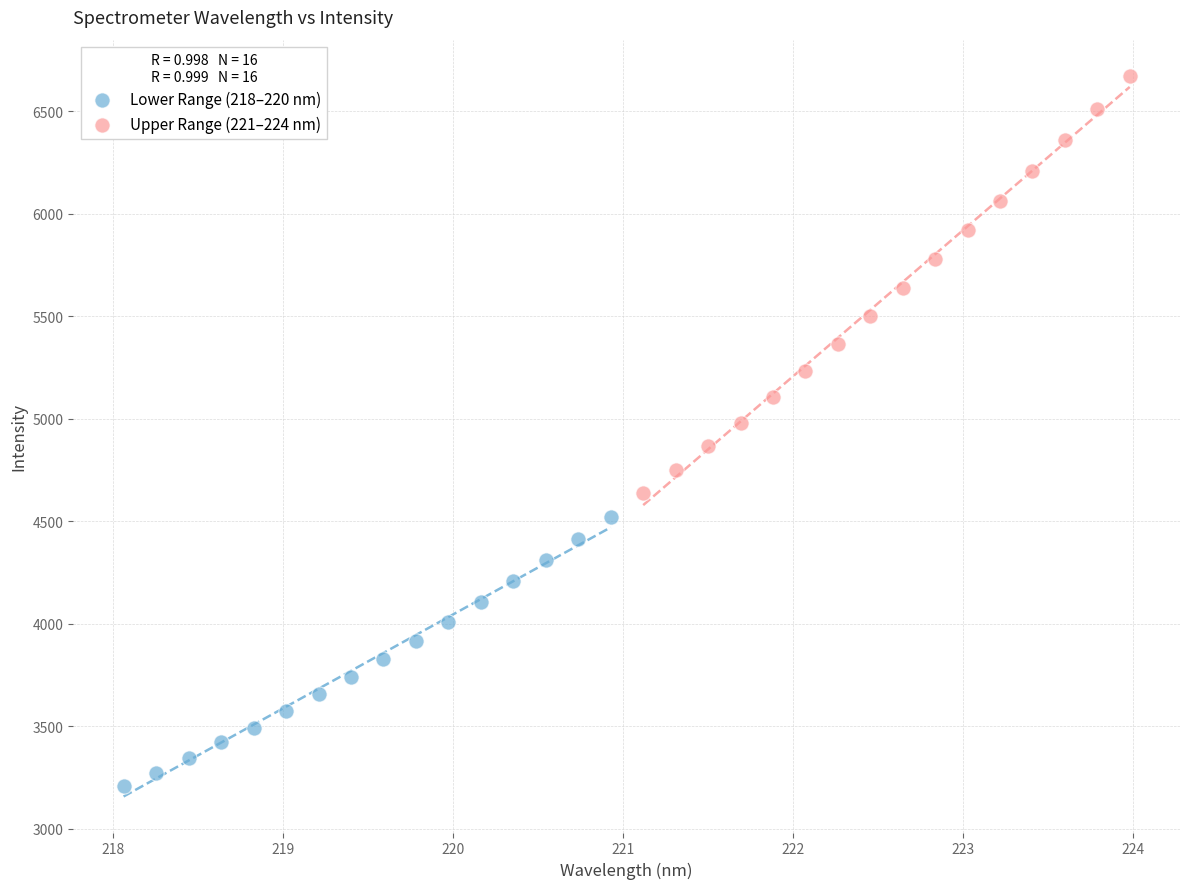

Which series has the largest Y range (max minus min)?

Upper Range (221–224 nm)